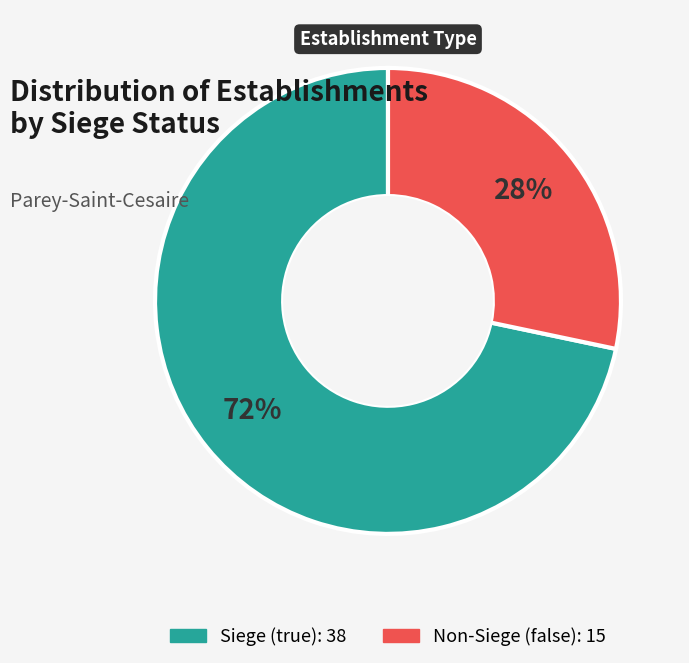

Does any single category account for the majority?

Yes